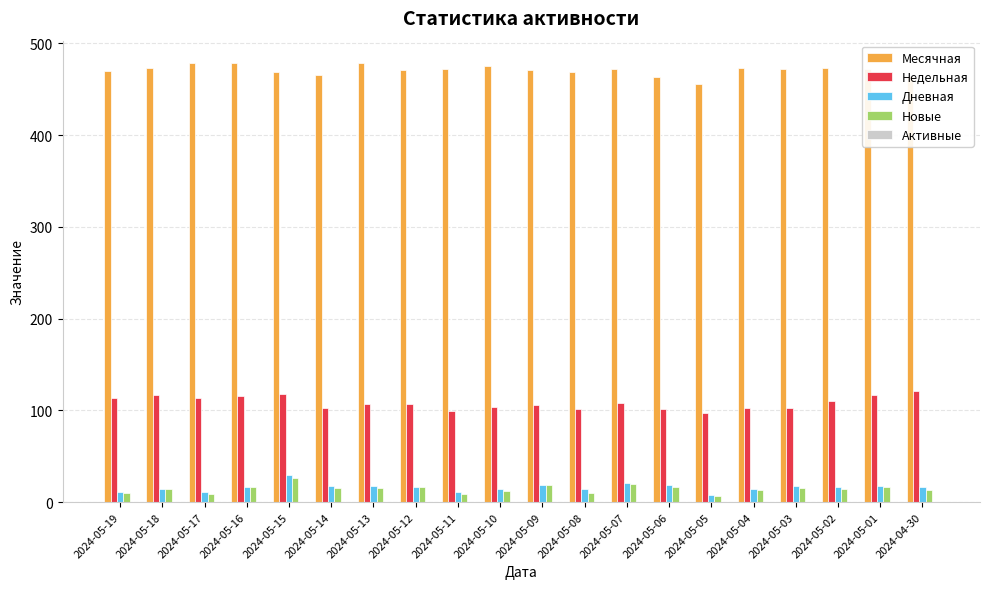

What is the sum of all Дневная values?

323